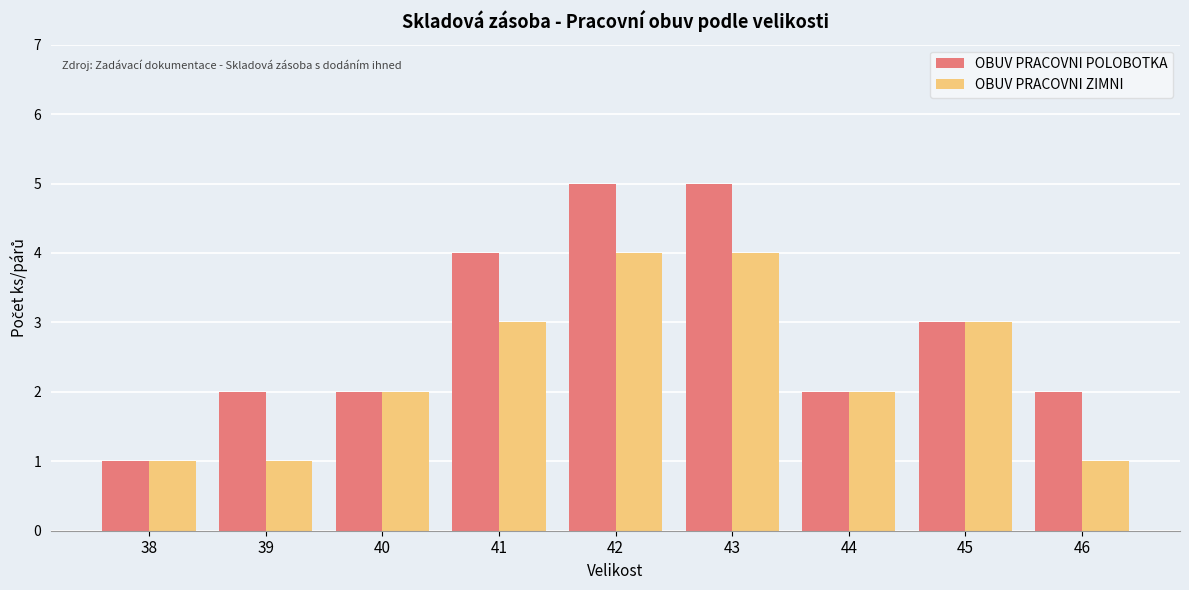

Reading left to right, transcribe all the data shown in this chart.

OBUV PRACOVNI POLOBOTKA: 1	2	2	4	5	5	2	3	2
OBUV PRACOVNI ZIMNI: 1	1	2	3	4	4	2	3	1